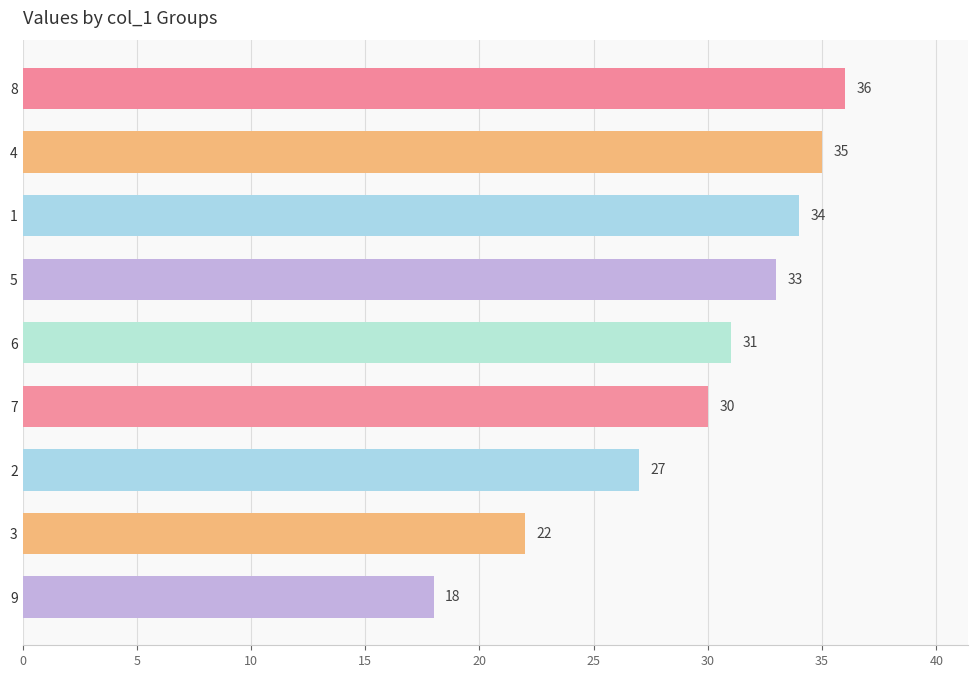

Where does the col_2 series first go above 5?

8